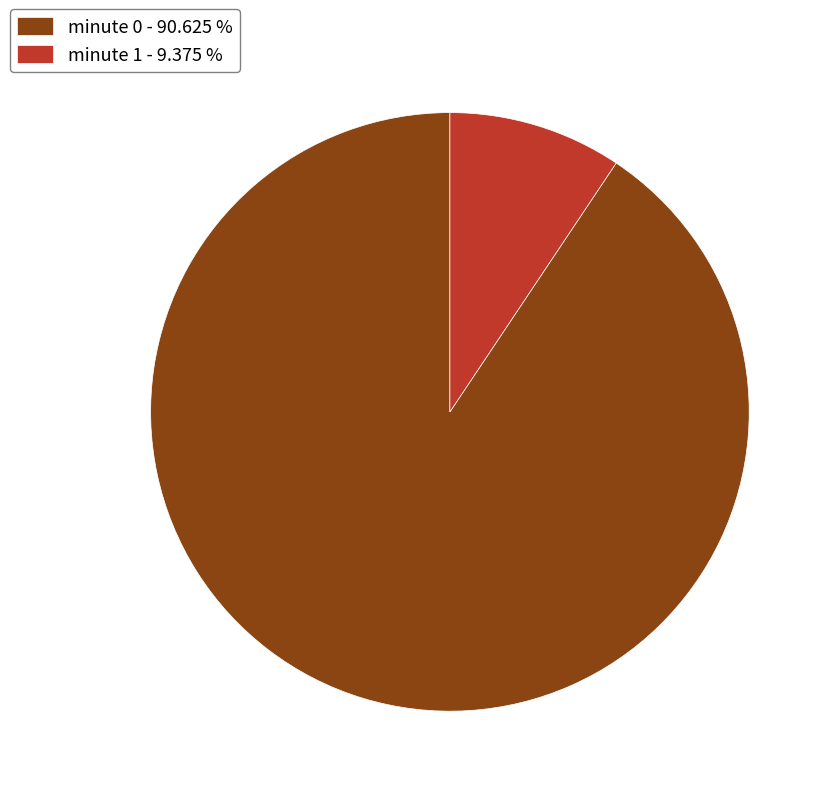

Rank the categories by value from lowest to highest.

minute 1 - 9.375 %, minute 0 - 90.625 %